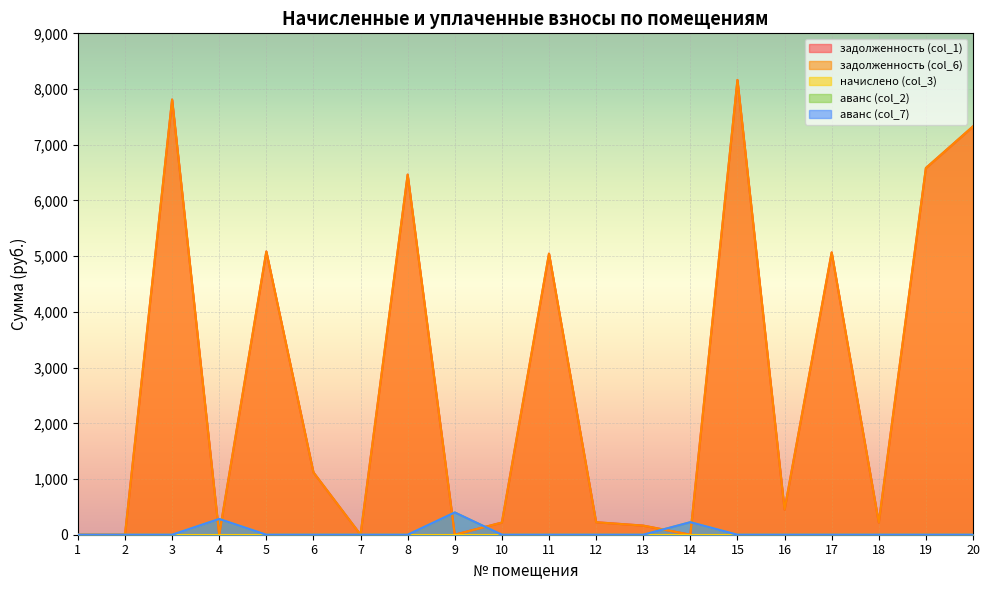

Where do аванс (col_2) and задолженность (col_6) first cross each other?

3 and 4